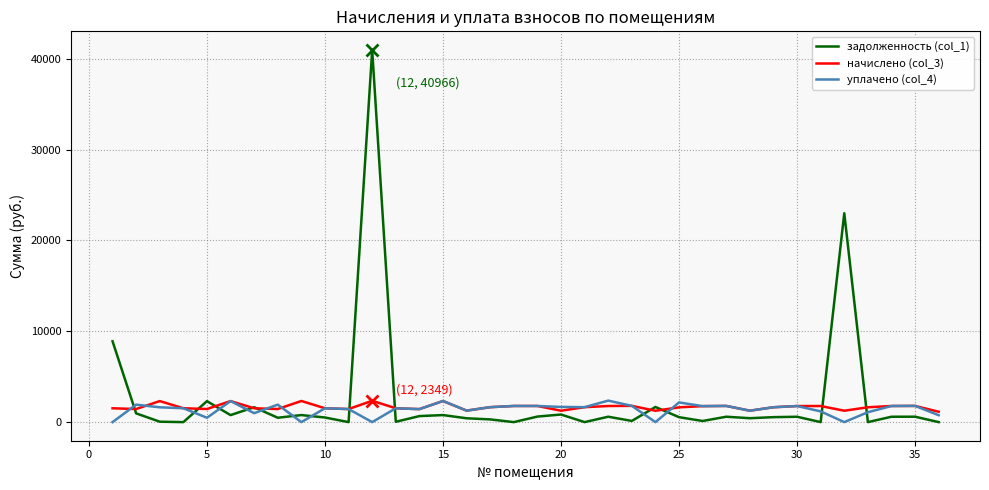

Which series has the largest range (max minus min)?

задолженность (col_1)